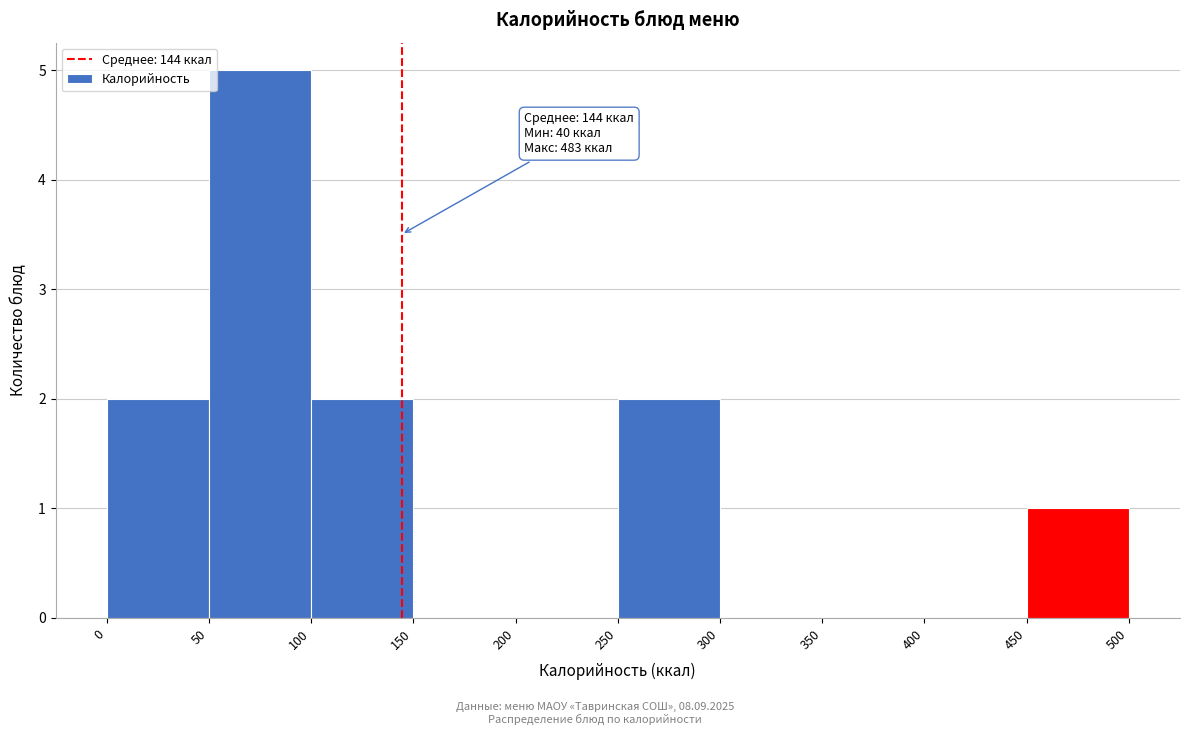

Over which range of the x-axis is the bar tallest?

50 to 100